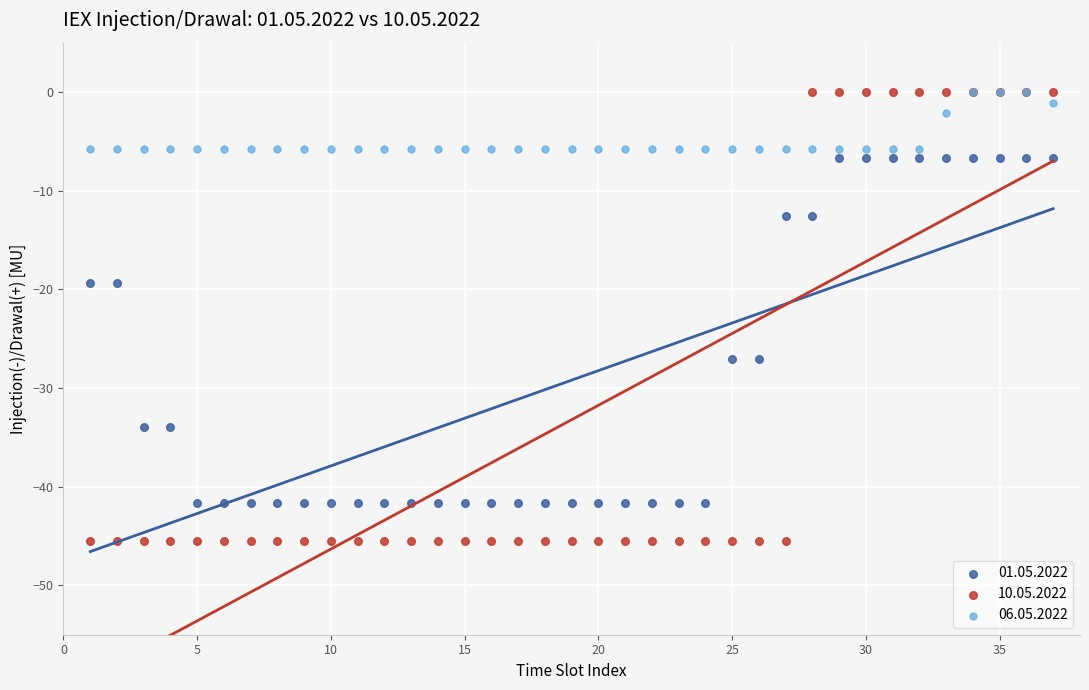

Which series contains the lowest Y value?

10.05.2022